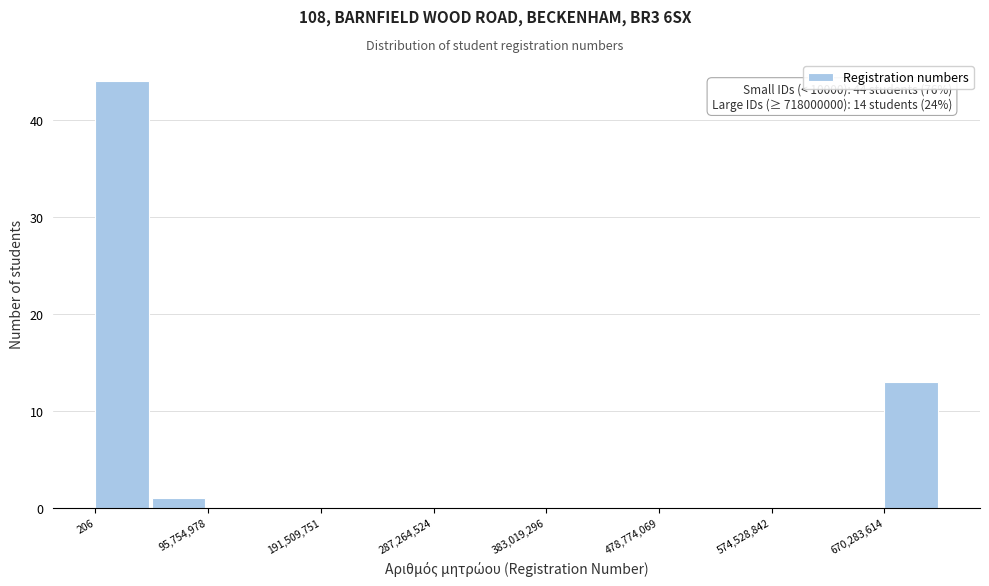

Which range on the x-axis has the tallest bar?

0 to 50000000